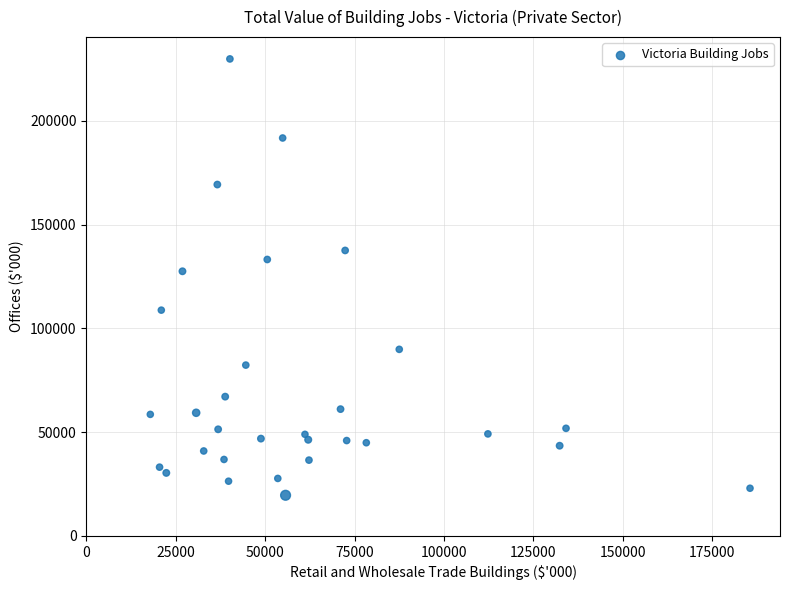

What Y value in the scatter plot is closest to 124706?

127512